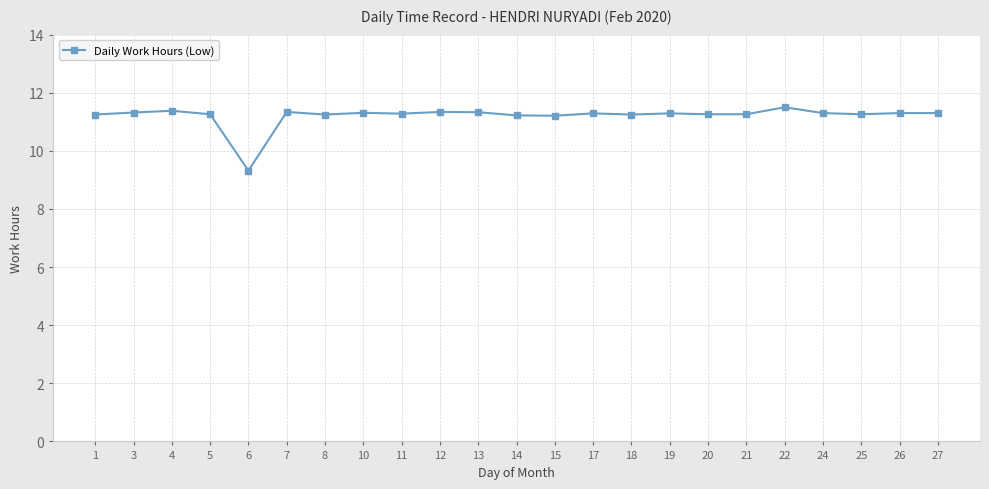

What is the minimum value shown in the chart?

9.3